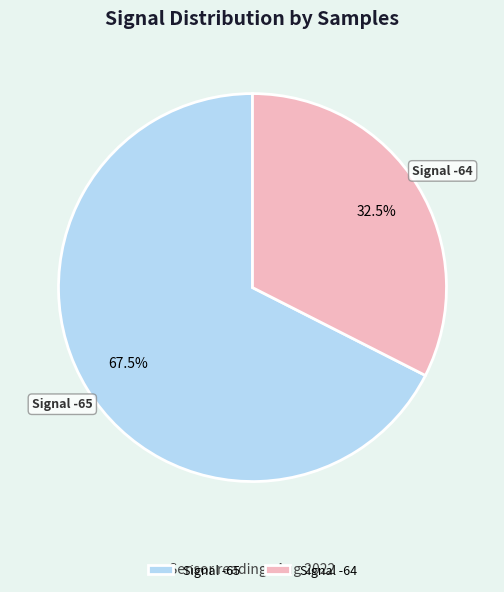

Rank the categories by value from highest to lowest.

Signal -65, Signal -64